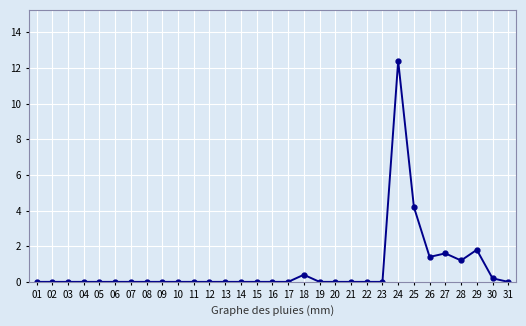

True or false: there are more than 0 points higher than both neighbors.

True